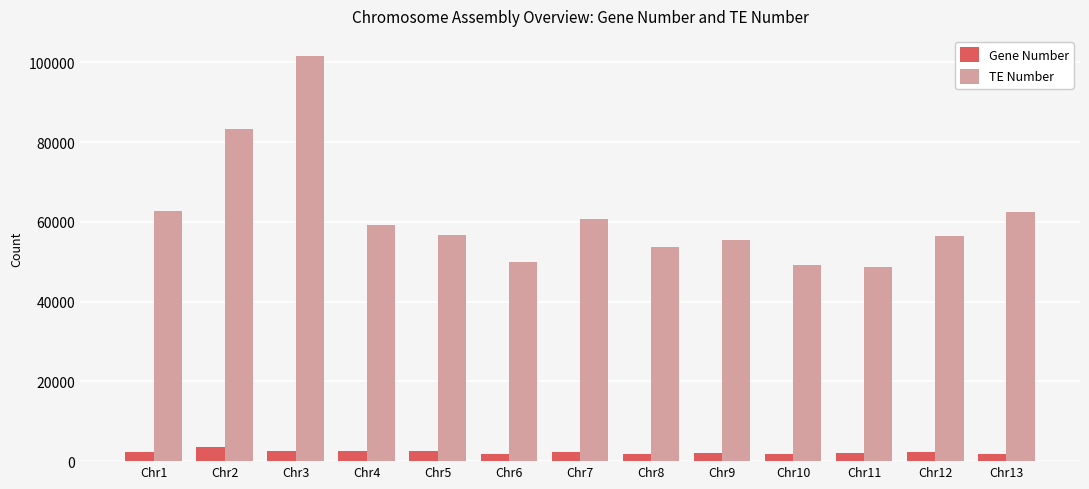

At which label does Gene Number reach its peak?

Chr2